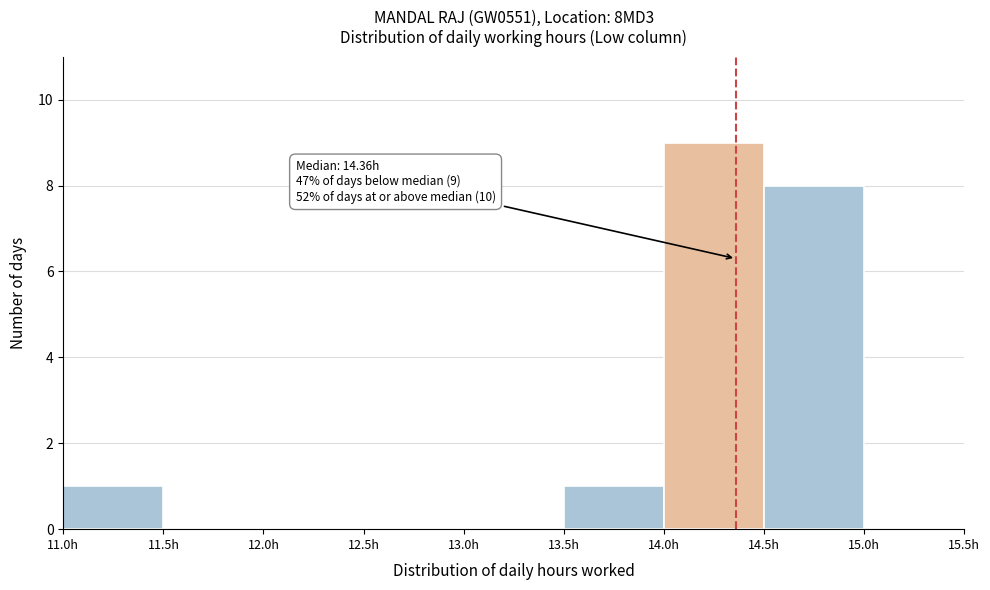

Over which range of the x-axis is the bar tallest?

14.0 to 14.5